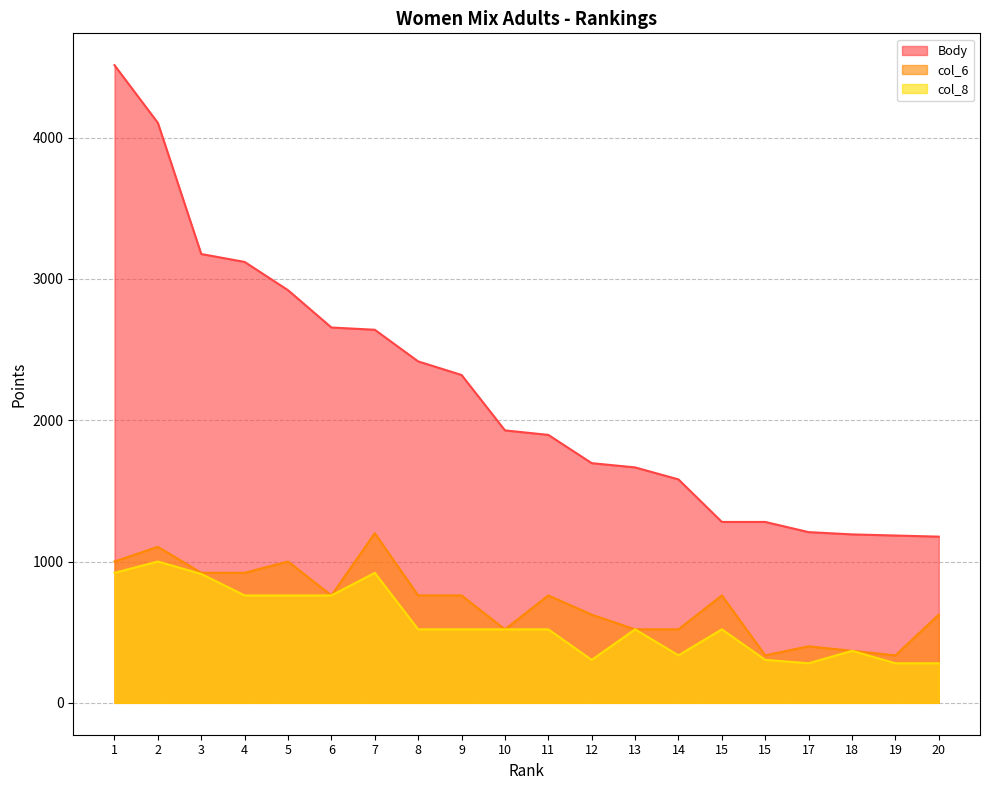

Is the value of Body at 3 greater than the value of col_8 at 7?

Yes